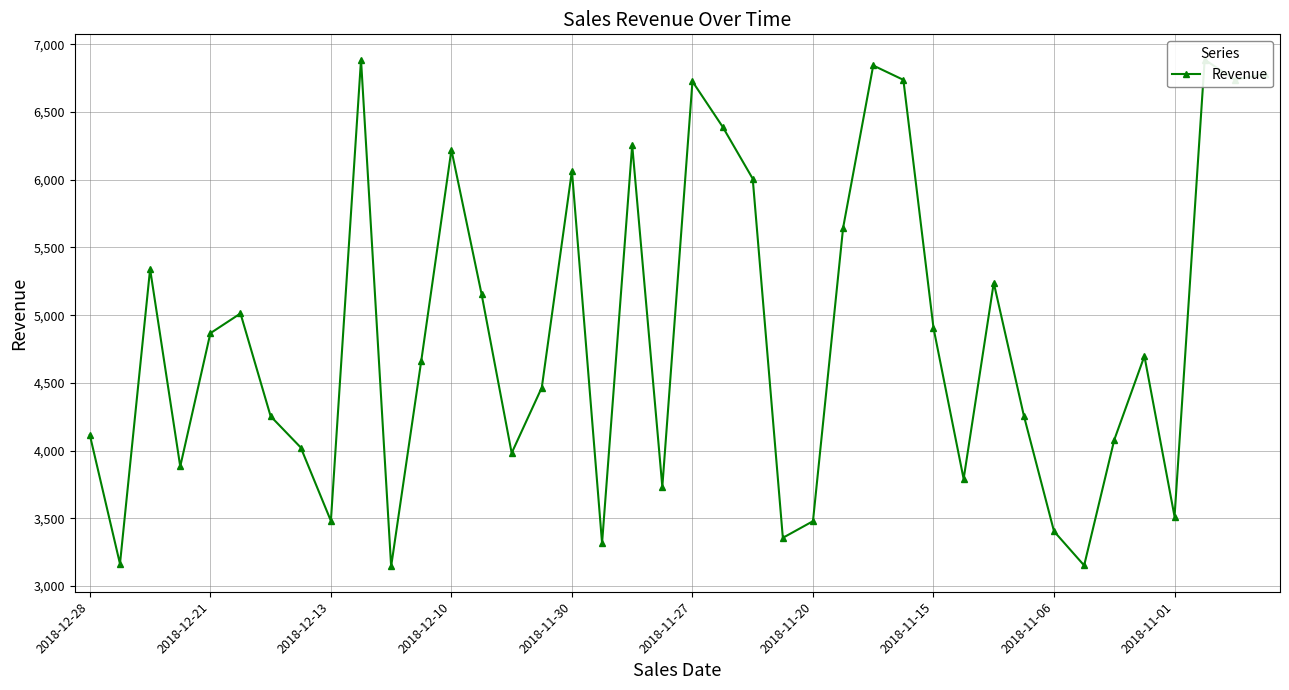

How many lines are shown in the chart?

1